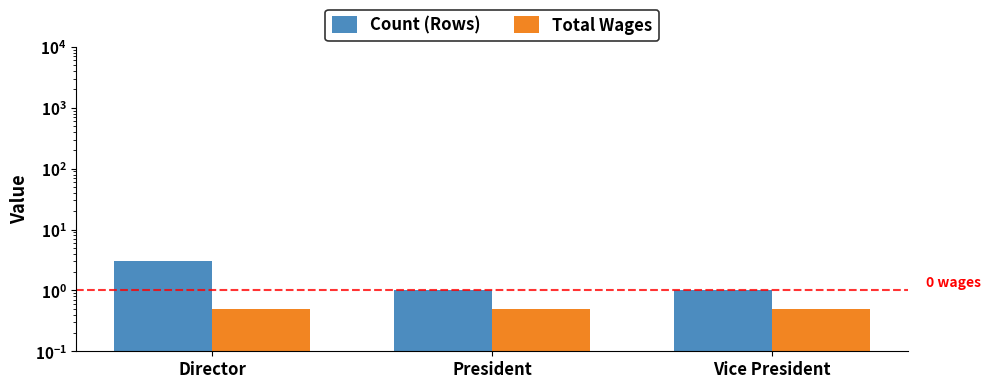

What is the minimum value for Count (Rows)?

1.0